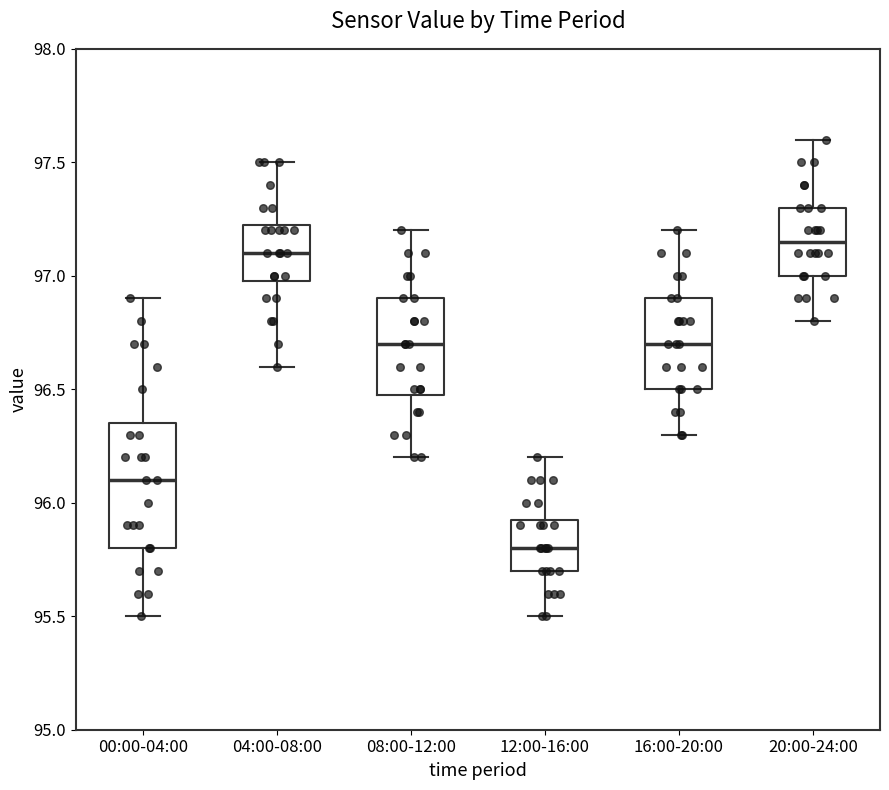

Where does the upper whisker of the box for 20:00-24:00 end on the y-axis? The values are not printed on the chart, so give them approximately, as read against the axis.

97.60